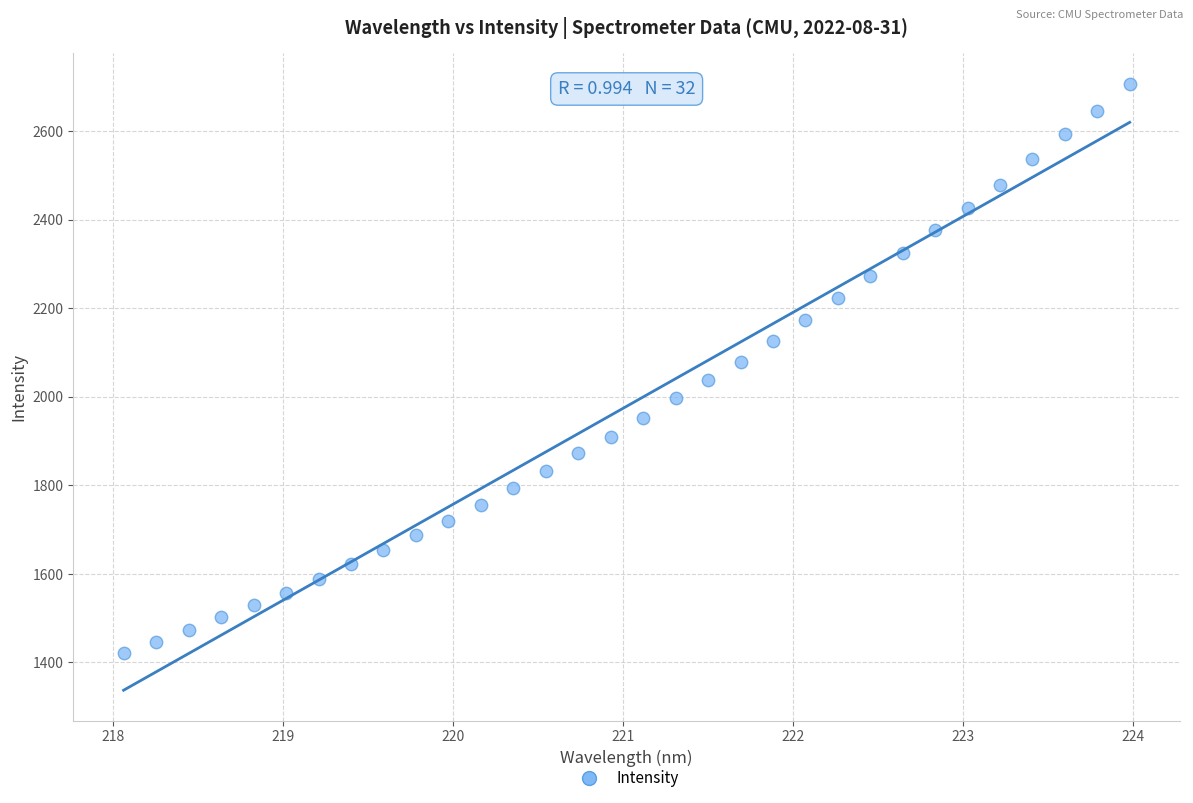

What is the range of X values (max minus min)?

5.9